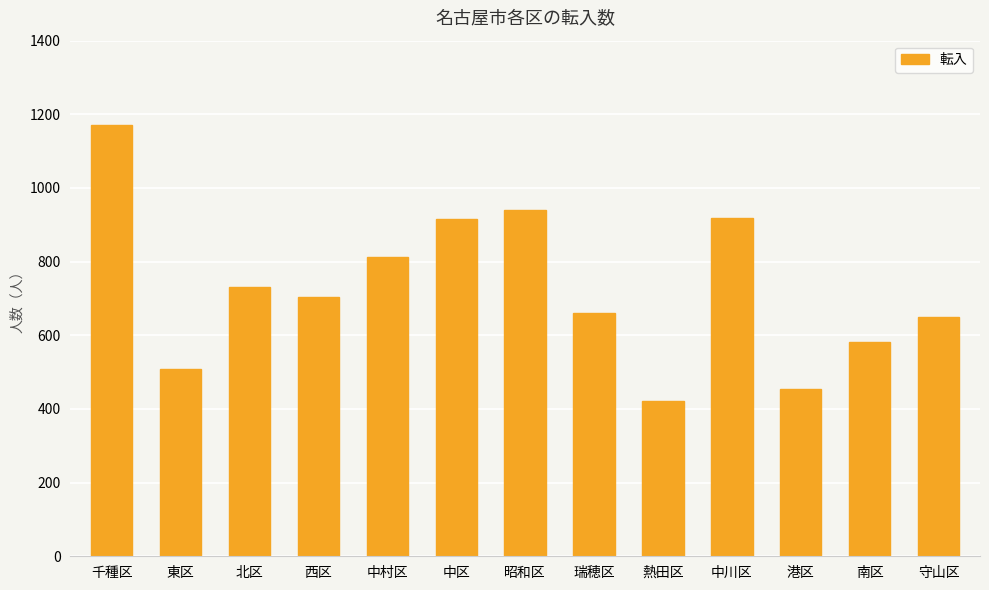

Which category has the highest value across all series?

千種区